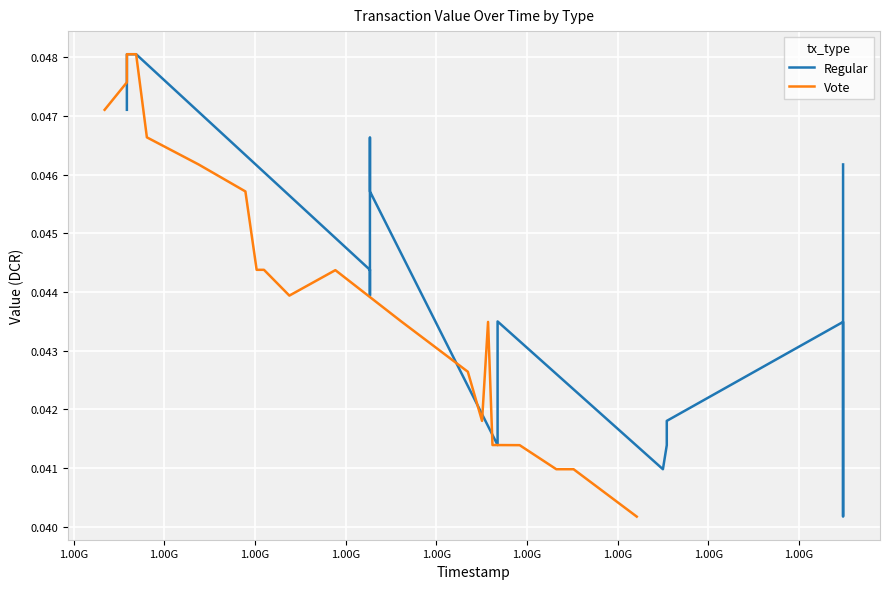

Where is the first local maximum for Vote?

1.00G